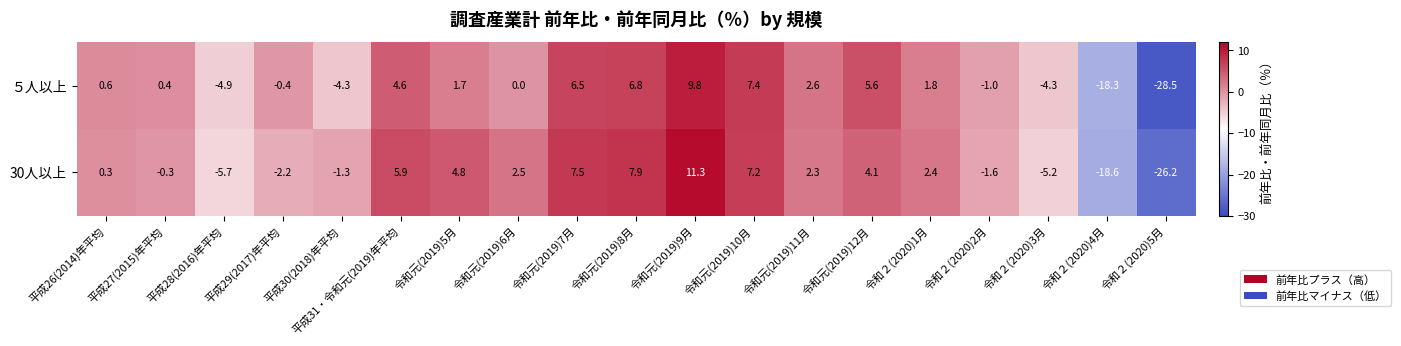

Which series has the widest spread of values?

５人以上